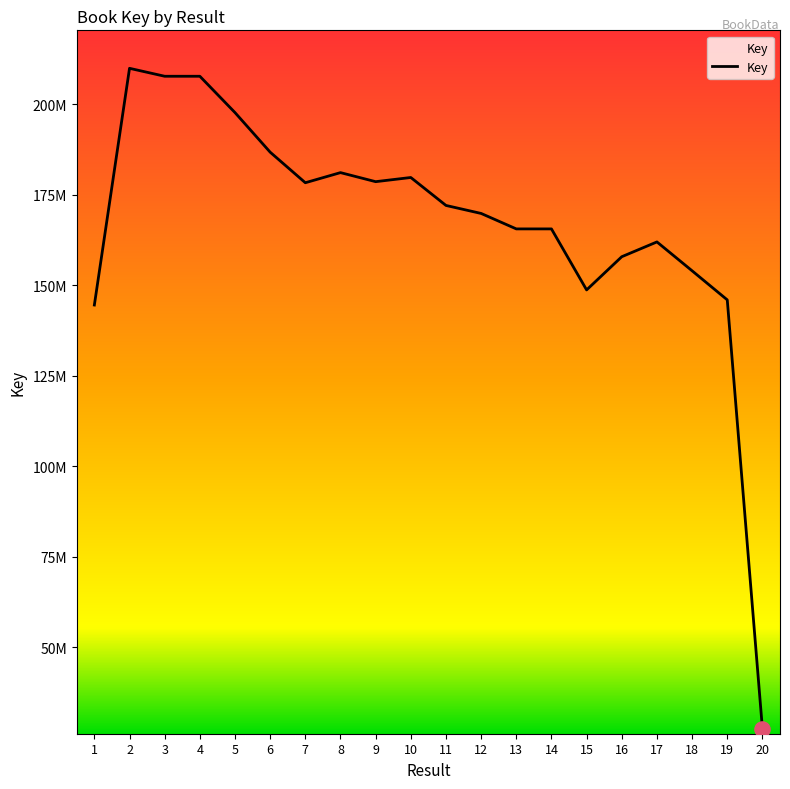

What is the ratio of the value at 13 to the value at 15?

1.1